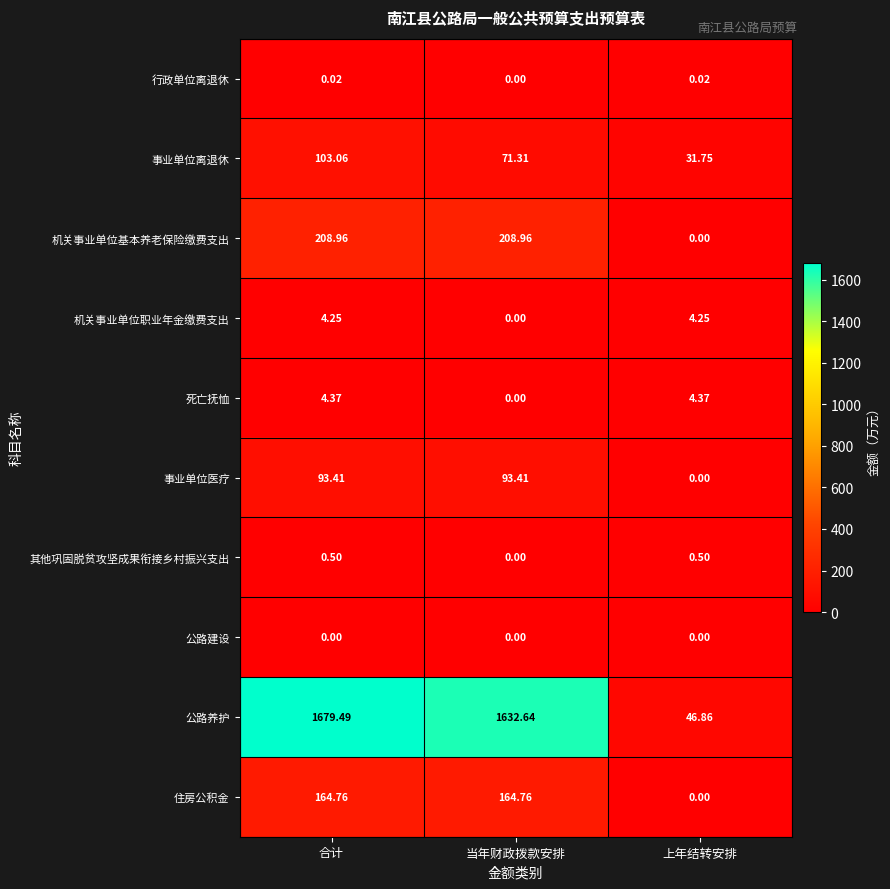

How many series are shown in this chart?

10